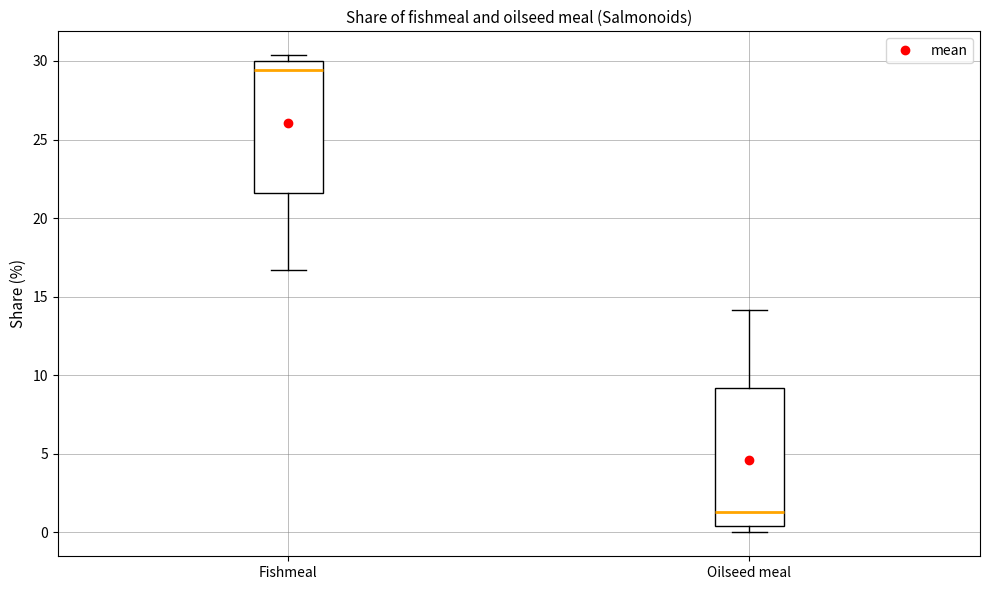

Where does the median line of the box for Fishmeal sit on the y-axis? The values are not printed on the chart, so give them approximately, as read against the axis.

29.5